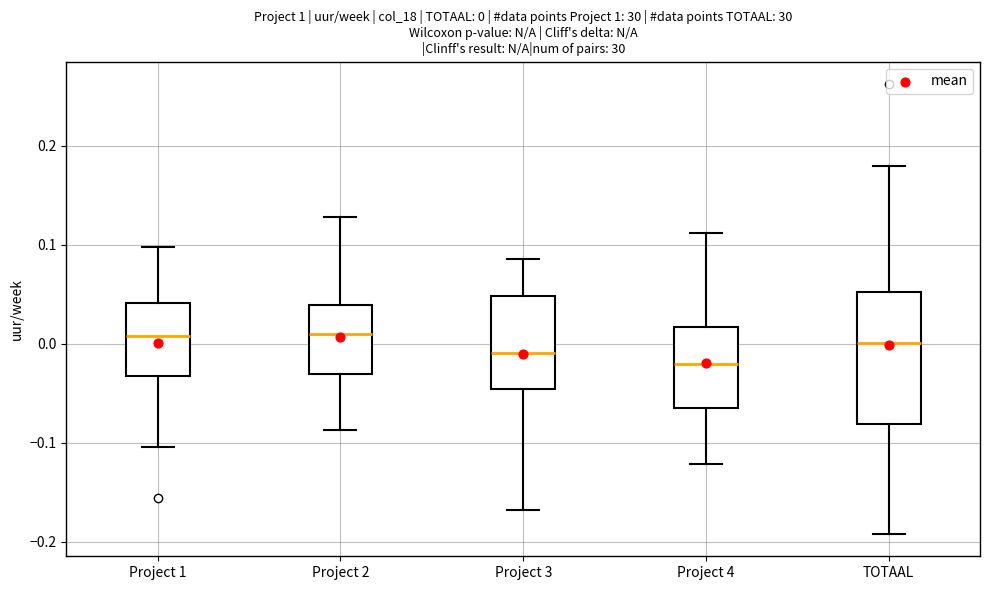

Which box is the tallest, from its lower edge to its upper edge?

TOTAAL